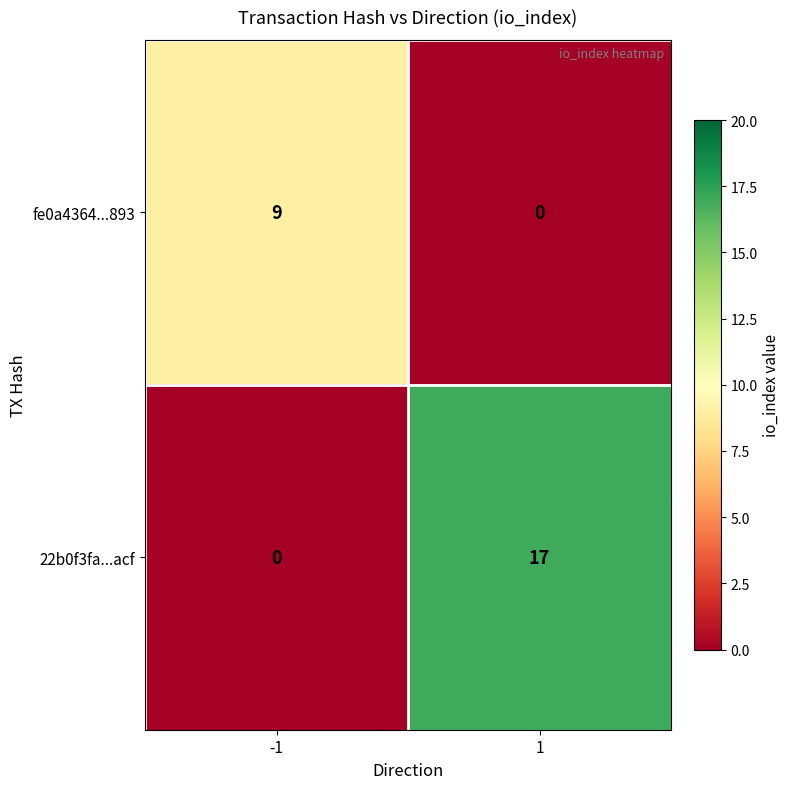

What is the approximate value of fe0a4364...893 at -1?

9